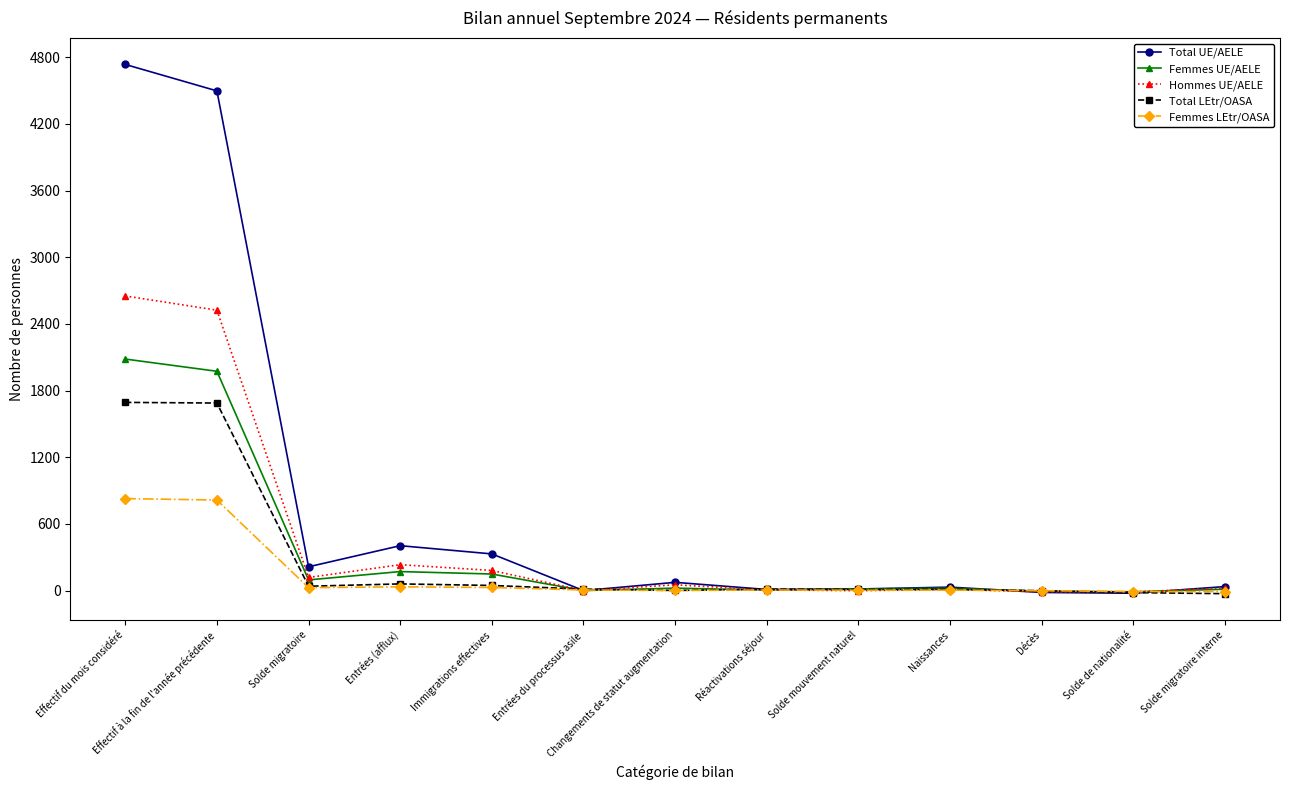

The Total UE/AELE series shows 404 at Entrées (afflux). True or false?

True